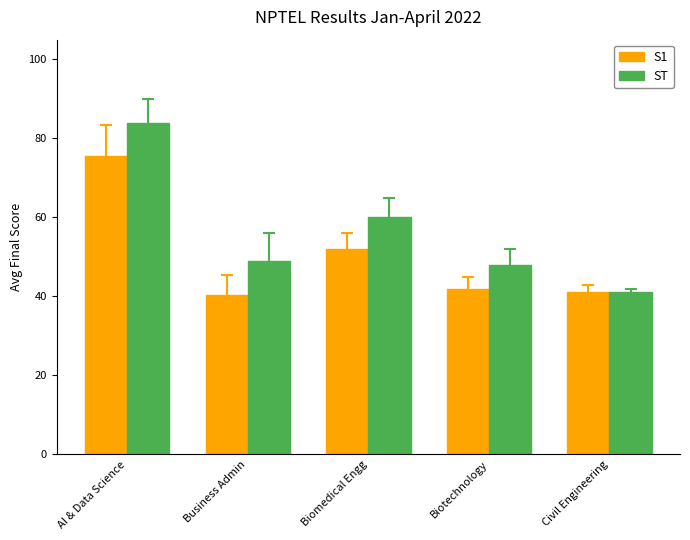

What is the minimum value for ST?

41.0